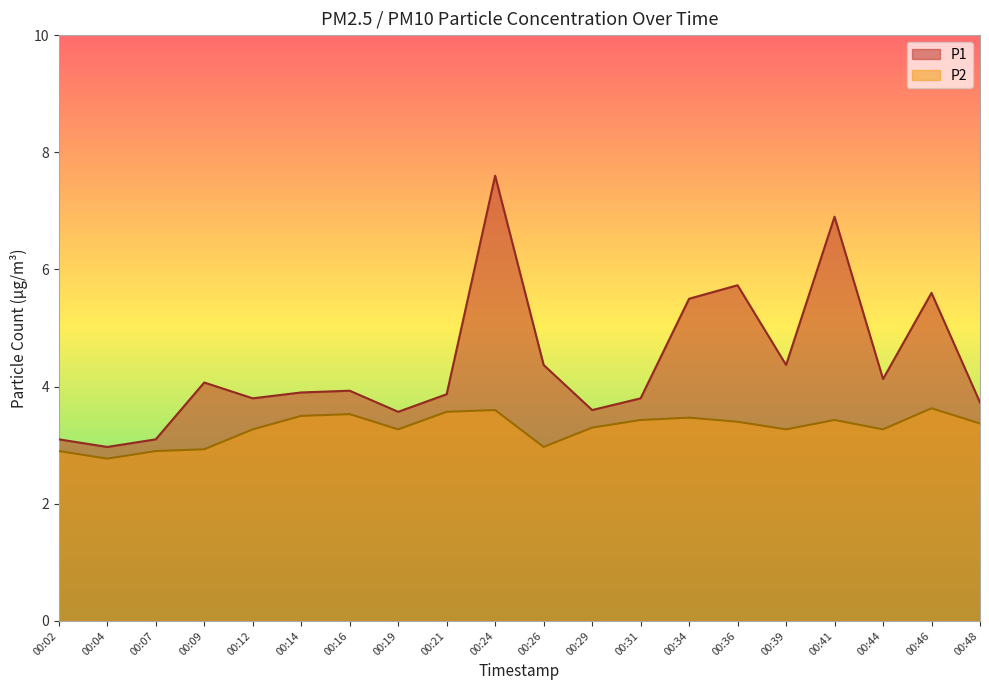

What is the approximate value of P2 at 00:19?

3.3